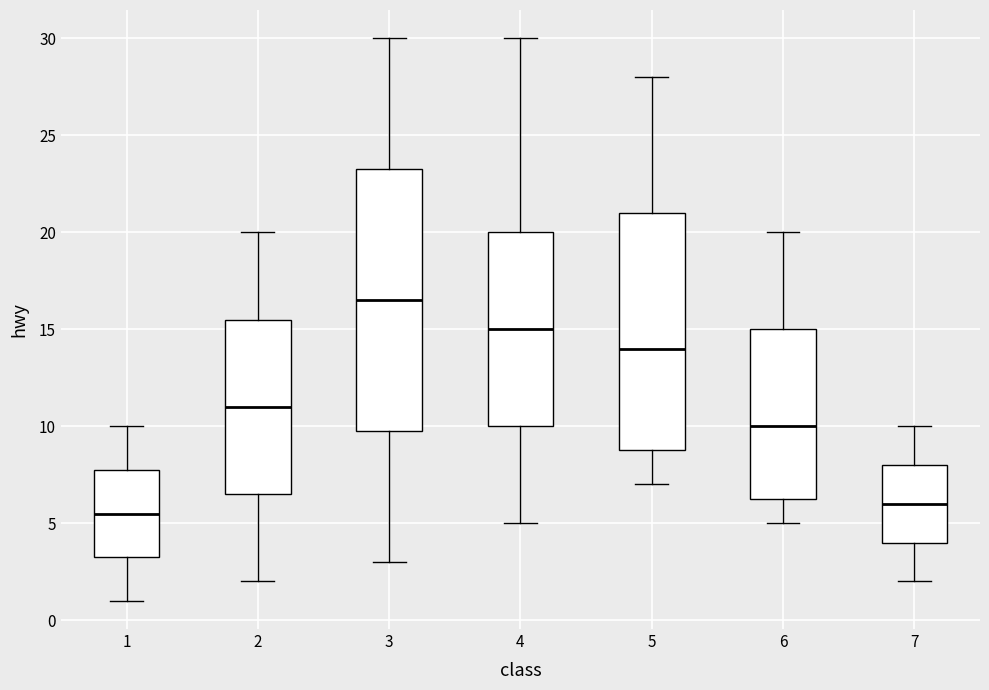

Reading left to right, read every box against the y-axis: the position of its median line, the range the box covers, and the ends of its whiskers. The values are not printed on the chart, so give them approximately, as read against the axis.

1: median 5.5, box 3.5 to 8.0, whiskers 1.0 to 10.0
2: median 11.0, box 6.5 to 15.5, whiskers 2.0 to 20.0
3: median 16.5, box 10.0 to 23.5, whiskers 3.0 to 30.0
4: median 15.0, box 10.0 to 20.0, whiskers 5.0 to 30.0
5: median 14.0, box 9.0 to 21.0, whiskers 7.0 to 28.0
6: median 10.0, box 6.5 to 15.0, whiskers 5.0 to 20.0
7: median 6.0, box 4.0 to 8.0, whiskers 2.0 to 10.0